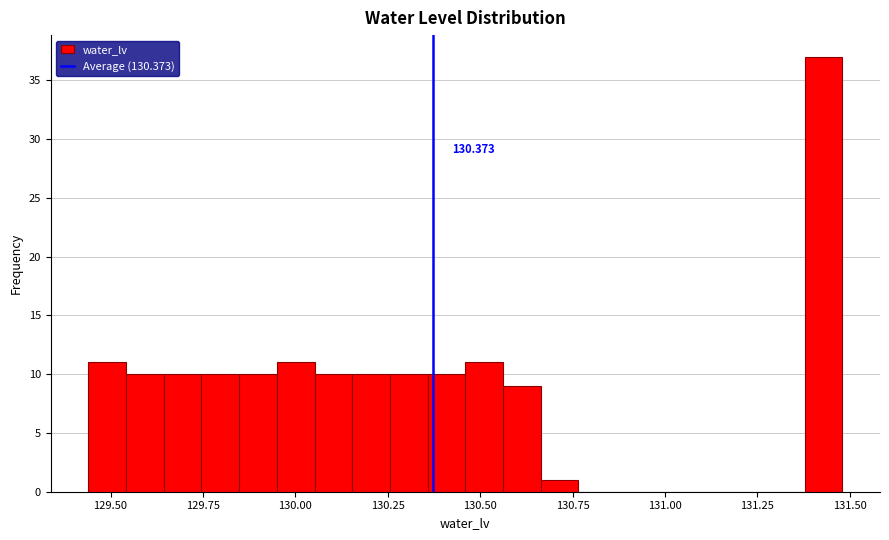

Read against the x-axis, roughly where is the centre of the tallest bar?

131.45